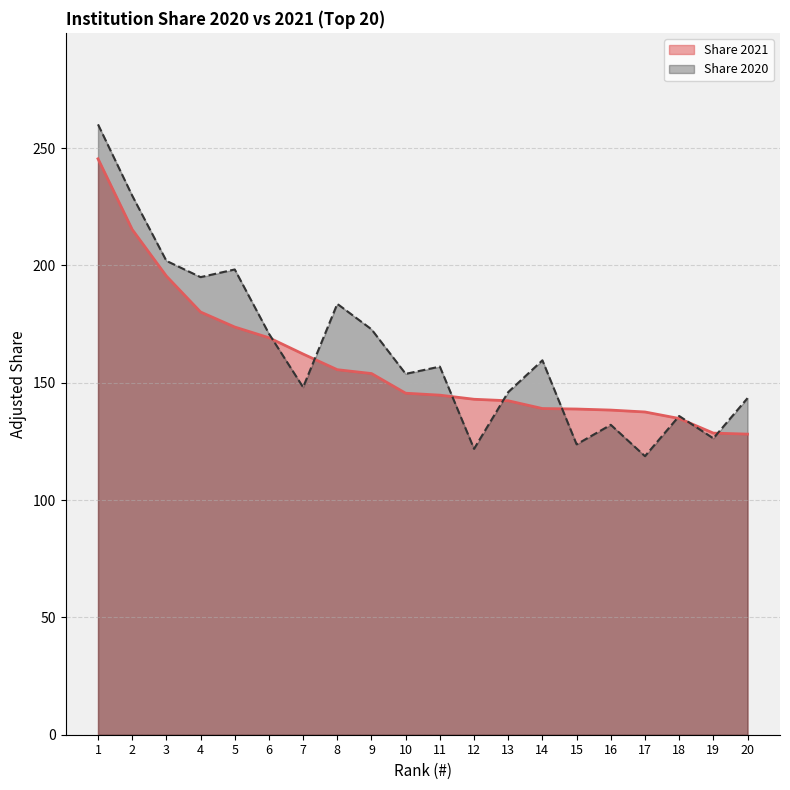

After their last crossing, which series has the higher values: Share 2021 or Share 2020?

Share 2020